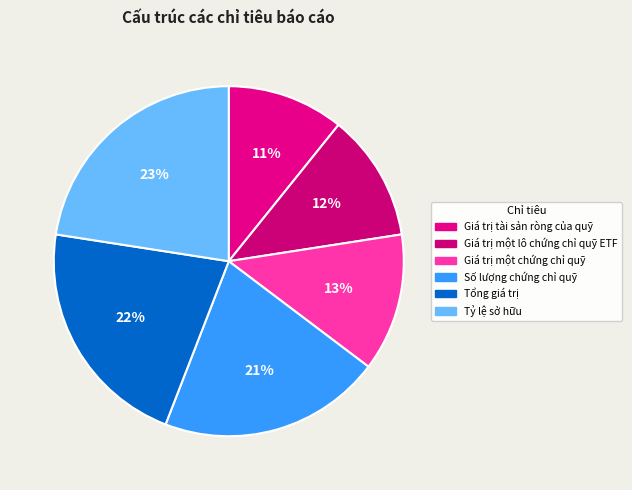

To the nearest percent, what is the combined percentage of Tổng giá trị and Số lượng chứng chỉ quỹ?

42%